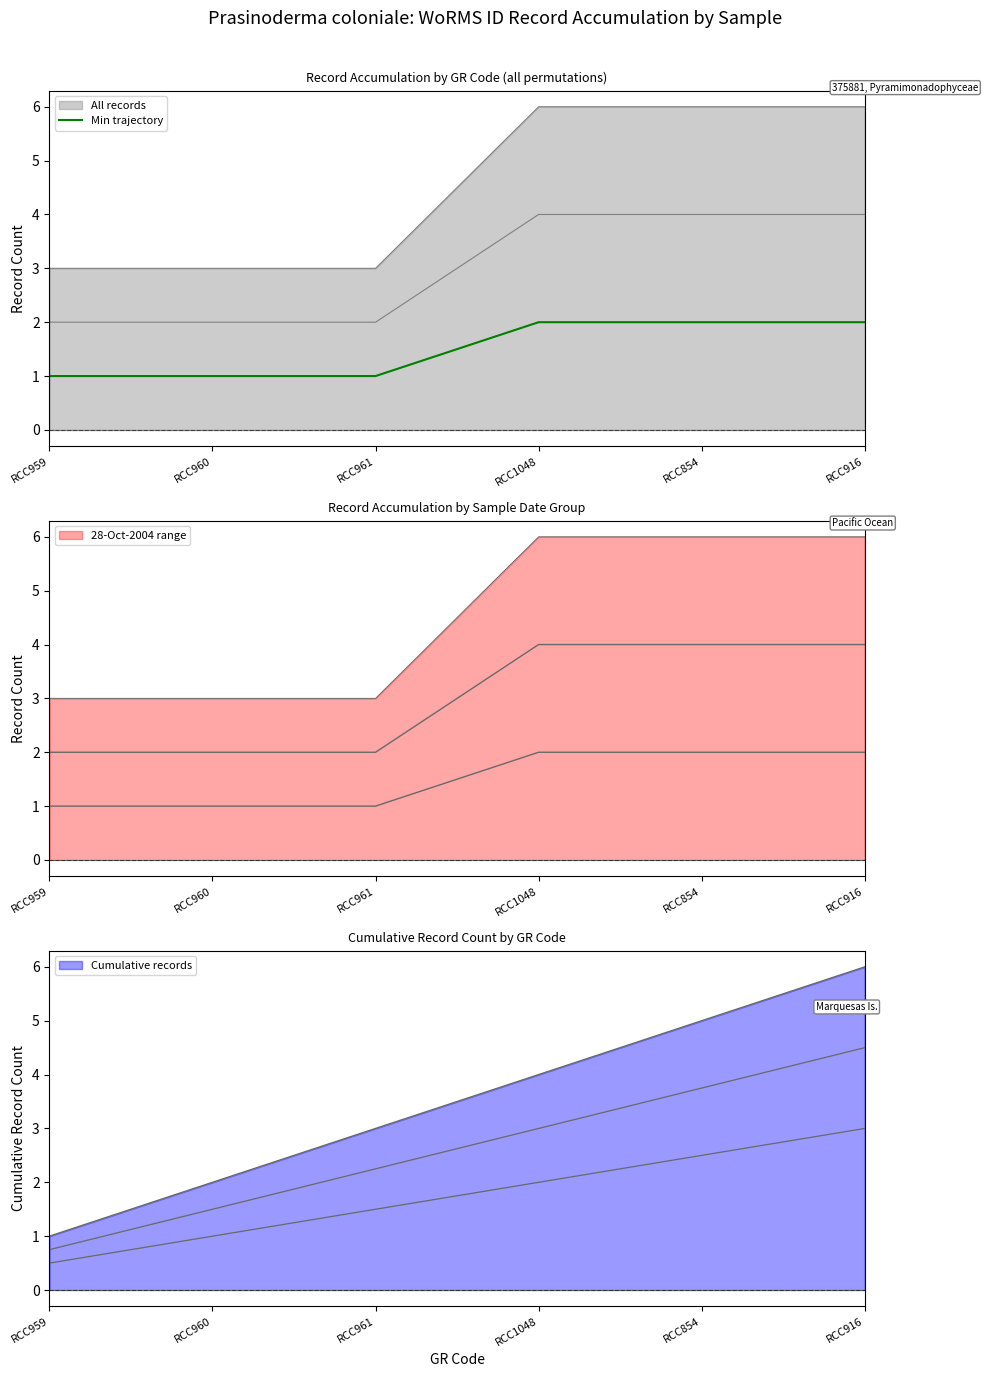

How many categories are shown in the chart?

6